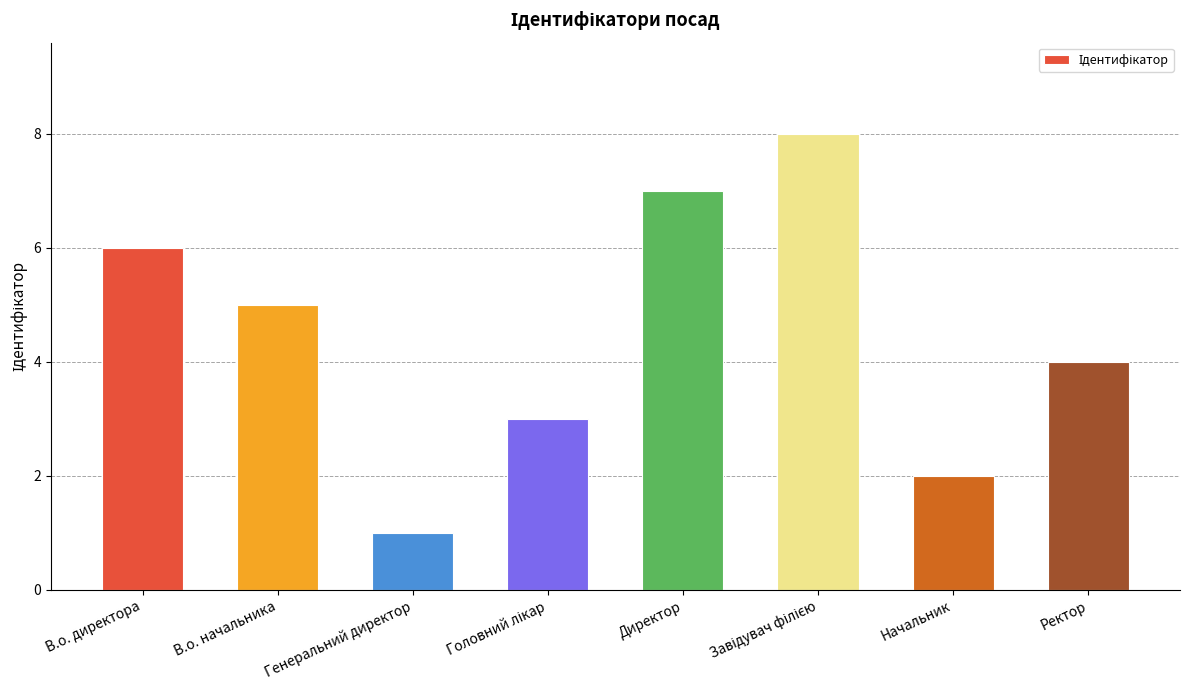

What is the change in value from В.о. начальника to Директор?

+2